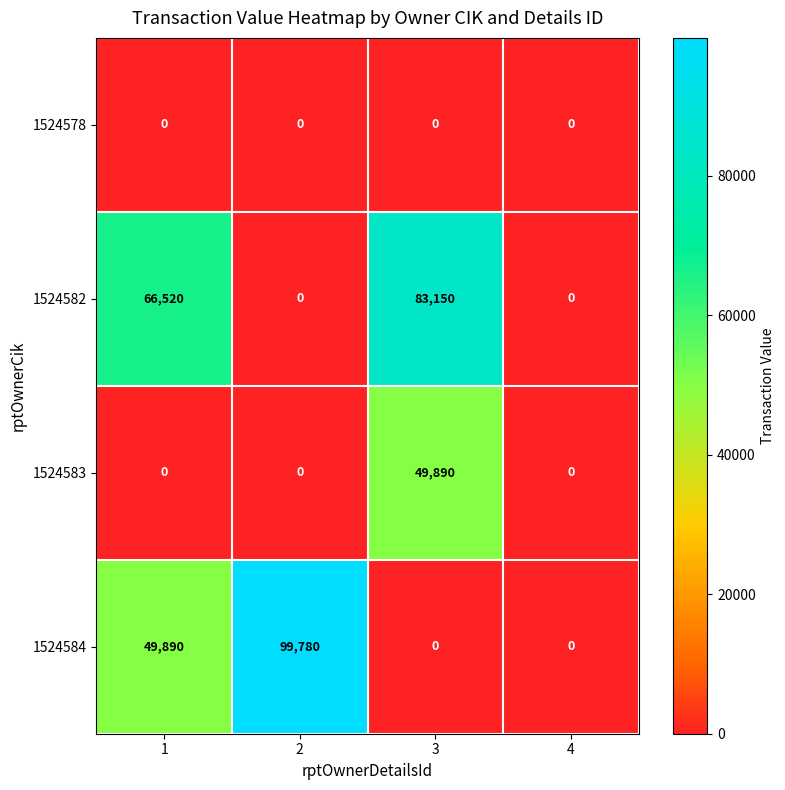

Reading left to right, extract all data points from this chart.

1524578: 0	0	0	0
1524582: 66520	0	83150	0
1524583: 0	0	49890	0
1524584: 49890	99780	0	0